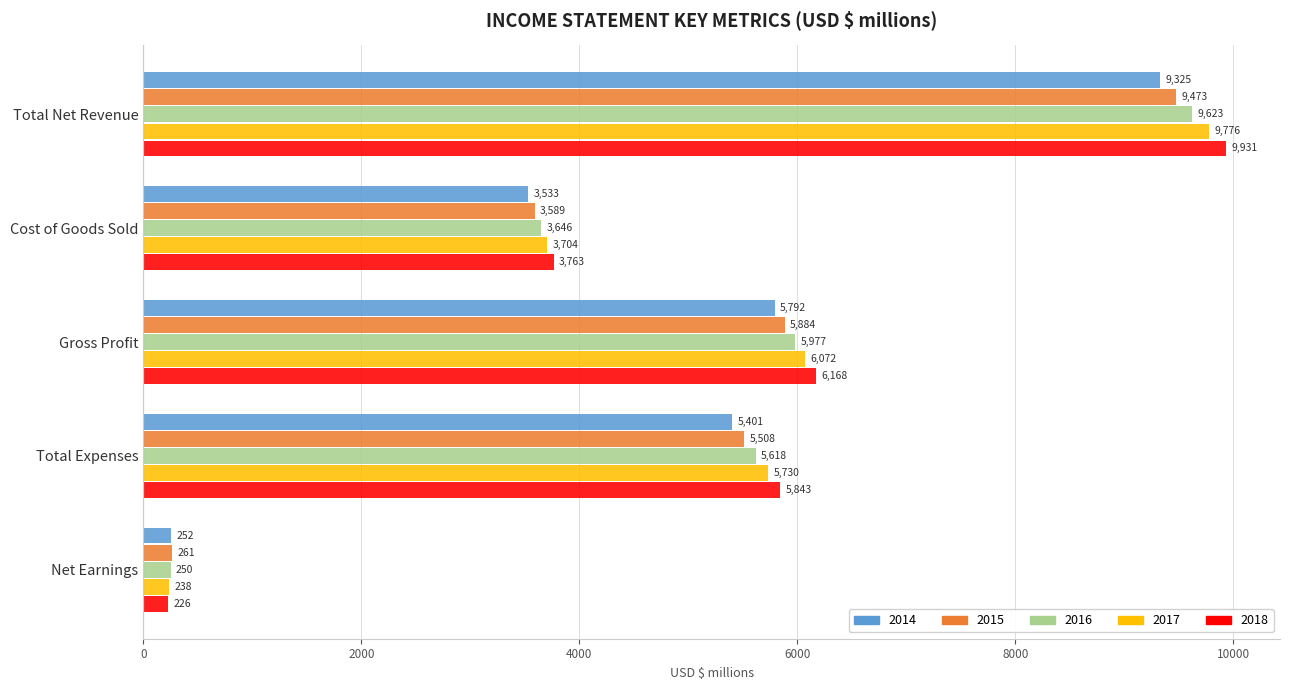

List the series in order of their peak value, highest first.

2018, 2017, 2016, 2015, 2014